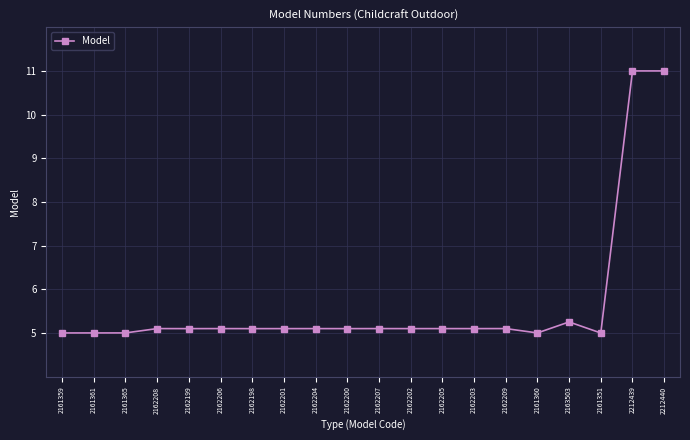

Between 2161365 and 2162207, which is larger?

2162207